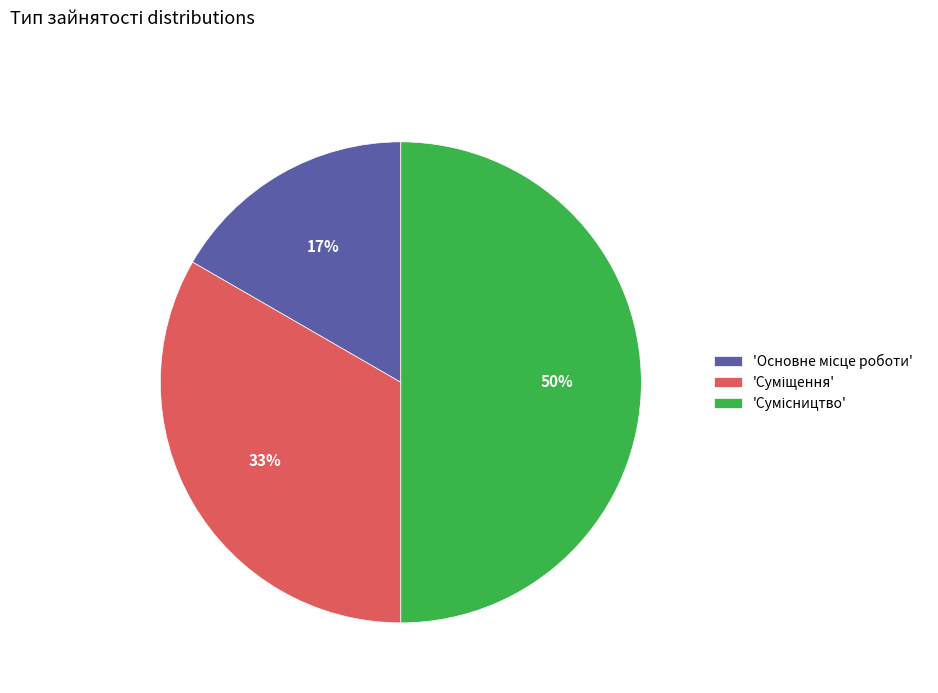

To the nearest percent, what is the difference between the largest and smallest slice percentages?

33%